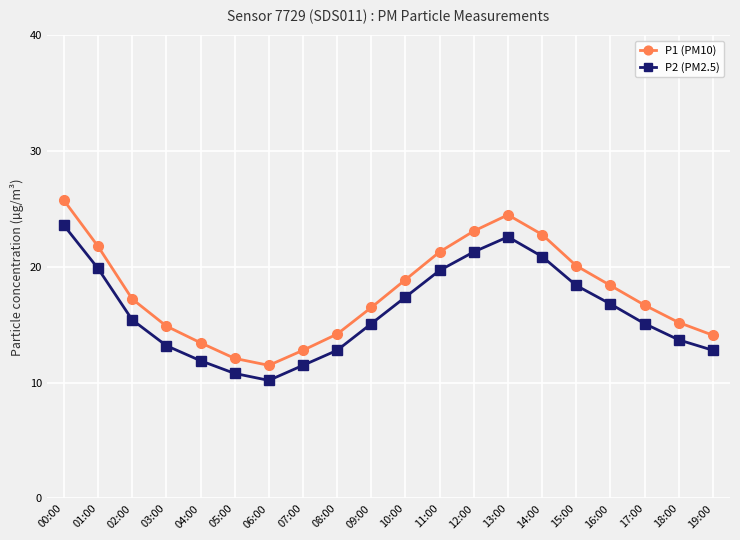

The value of P1 (PM10) at 16:00 is 24.7. True or false?

False